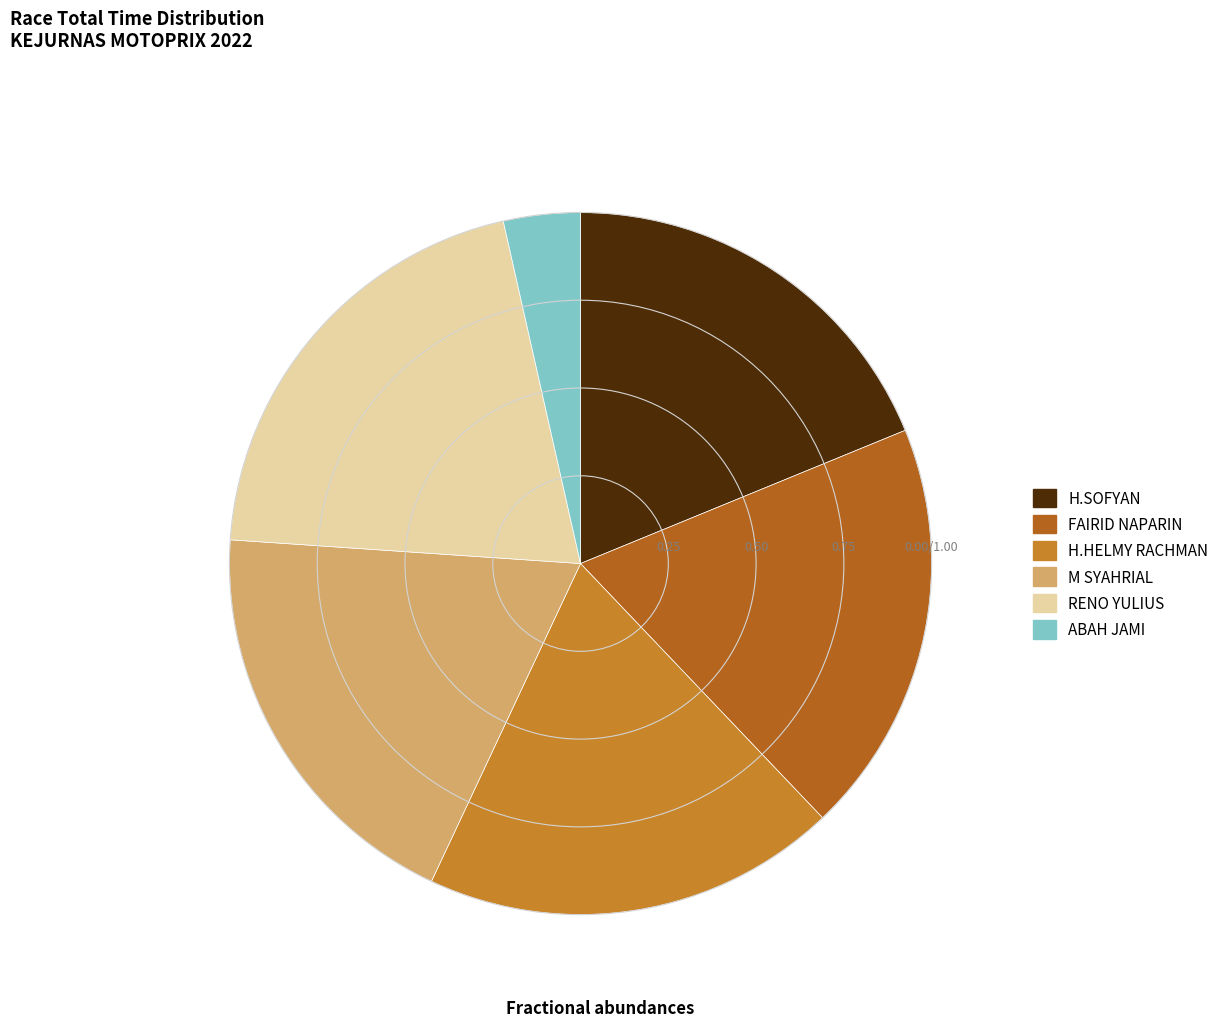

Is it true that H.HELMY RACHMAN is 9% of the pie?

False